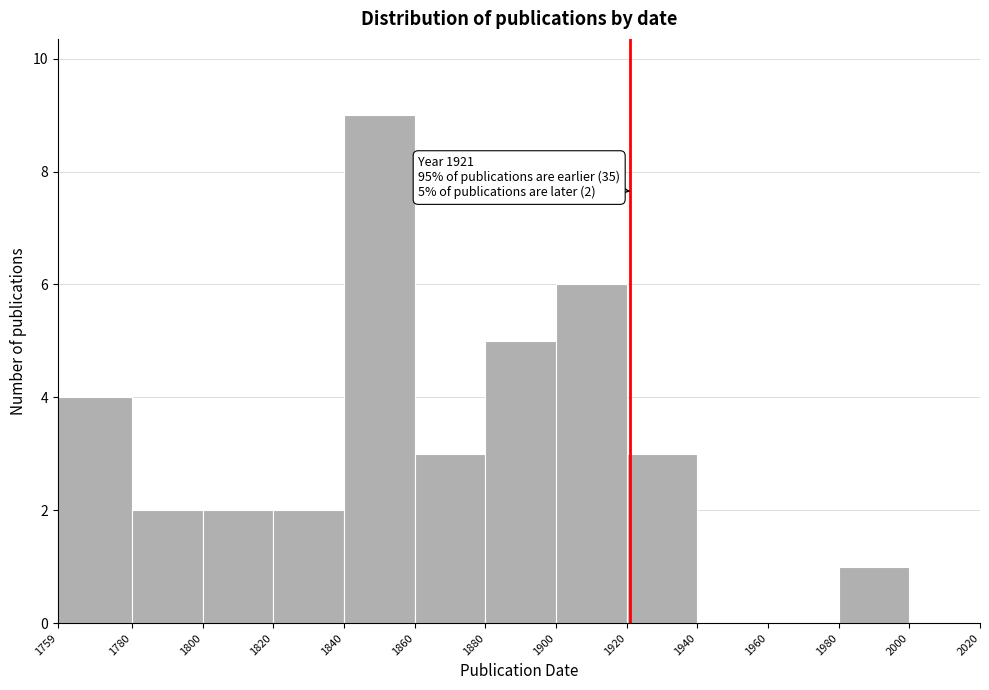

Over which range of the x-axis is the bar tallest?

1840 to 1860